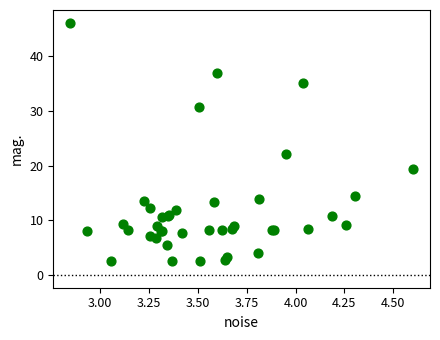

What Y value in the scatter plot is closest to 24?

22.1